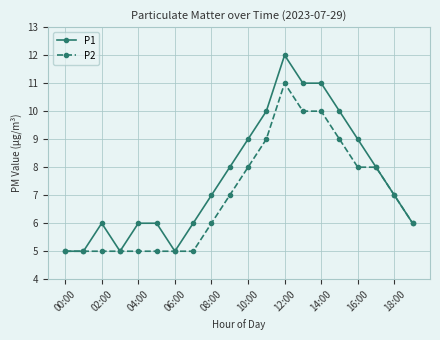

What are all the series names shown in the legend?

P1, P2